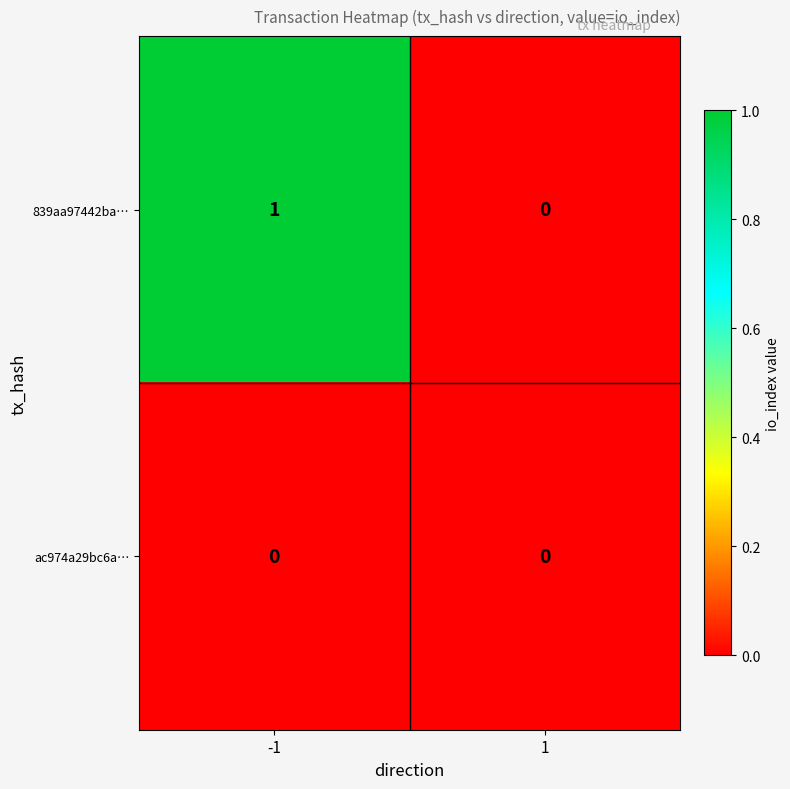

How many data points does each series have?

2